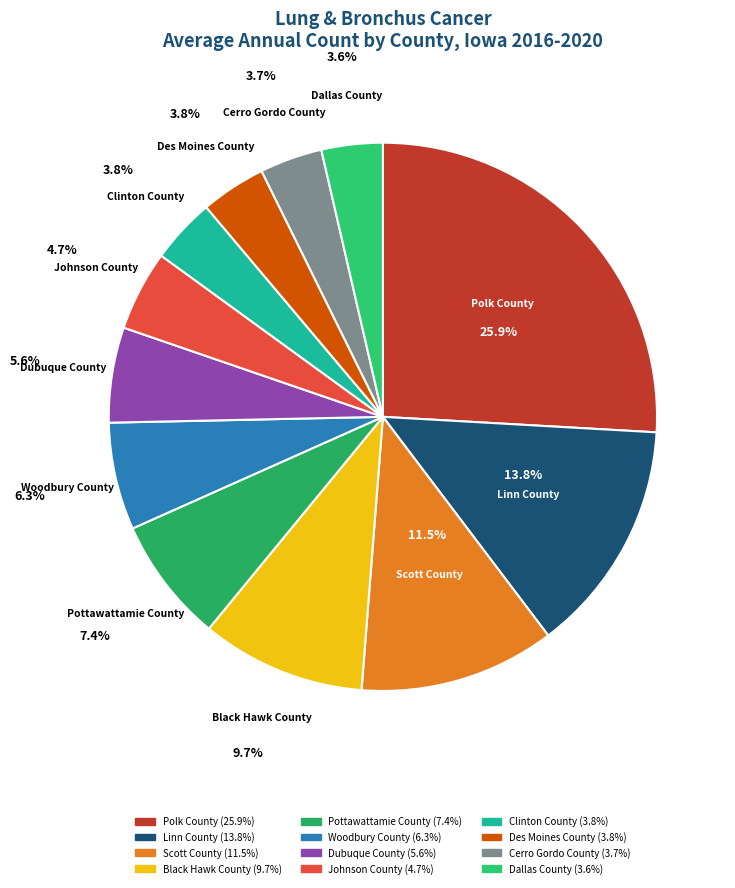

Approximately how many times larger is the value at Des Moines County compared to Cerro Gordo County?

1.0